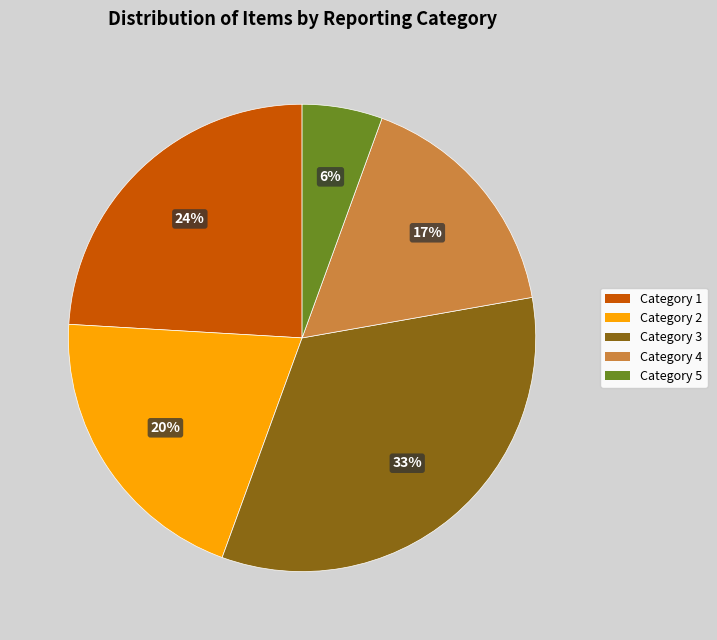

What percentage is the Category 3 slice, to the nearest percent?

33%